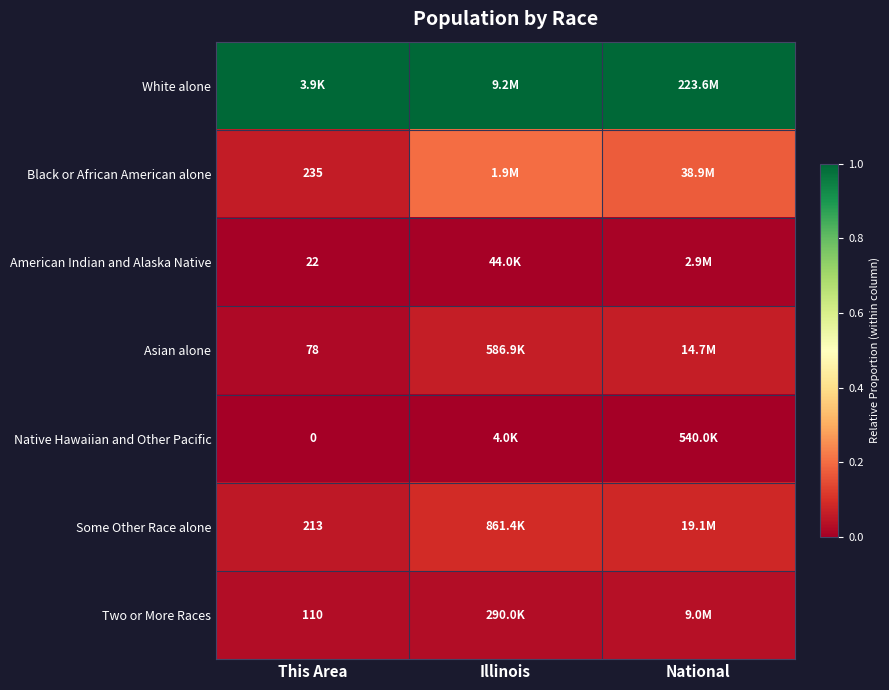

Count the number of data series in this chart.

7